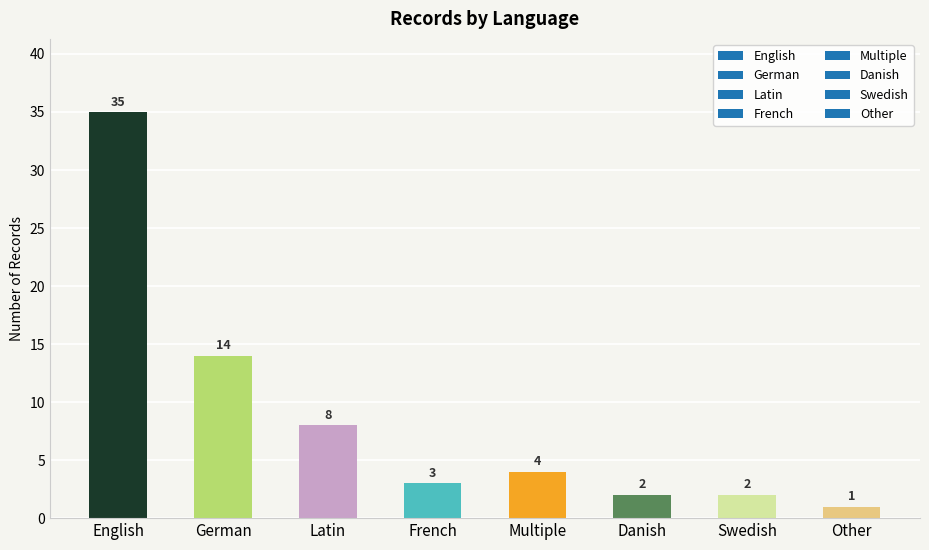

What position from the left is Other?

8